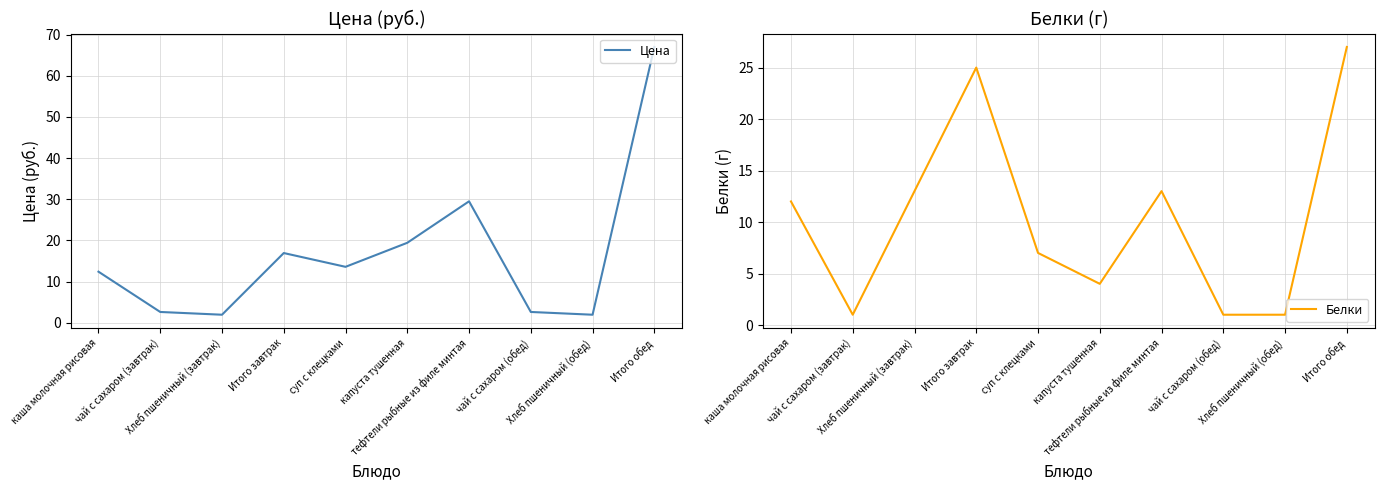

List the series in order of their overall mean, highest first.

Цена, Белки